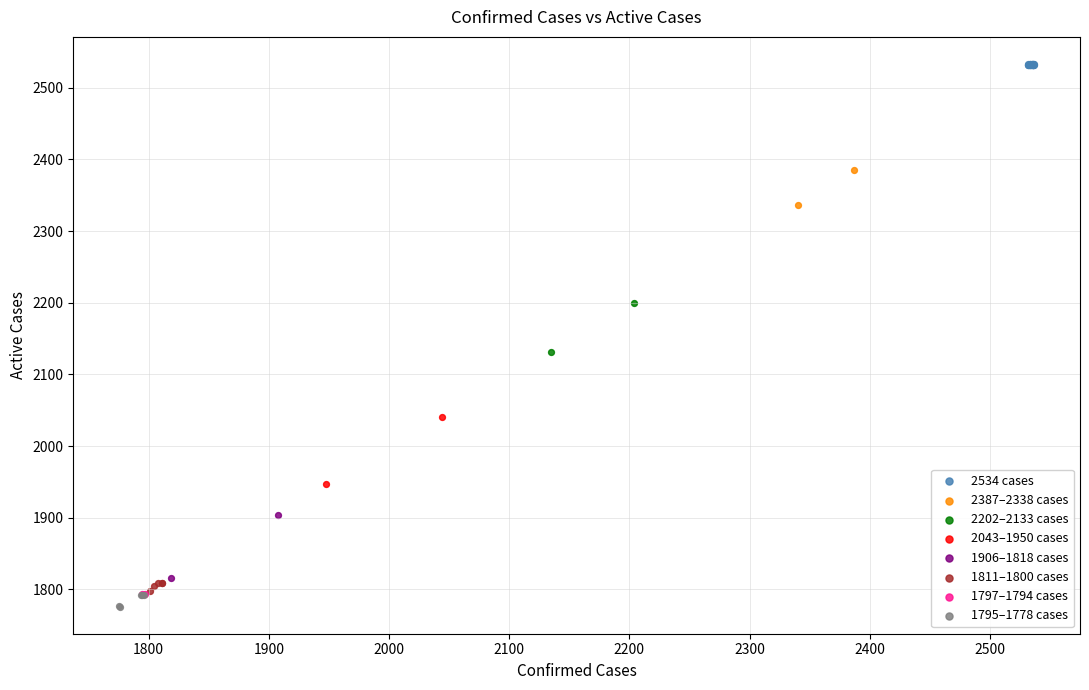

What are all the series names shown in the legend?

2534 cases, 2387–2338 cases, 2202–2133 cases, 2043–1950 cases, 1906–1818 cases, 1811–1800 cases, 1797–1794 cases, 1795–1778 cases